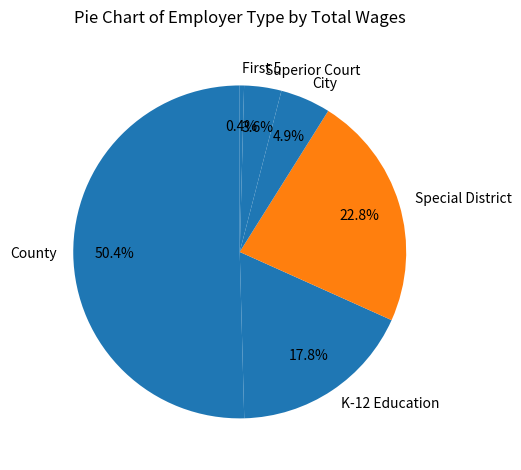

What is the largest slice in the pie chart?

County